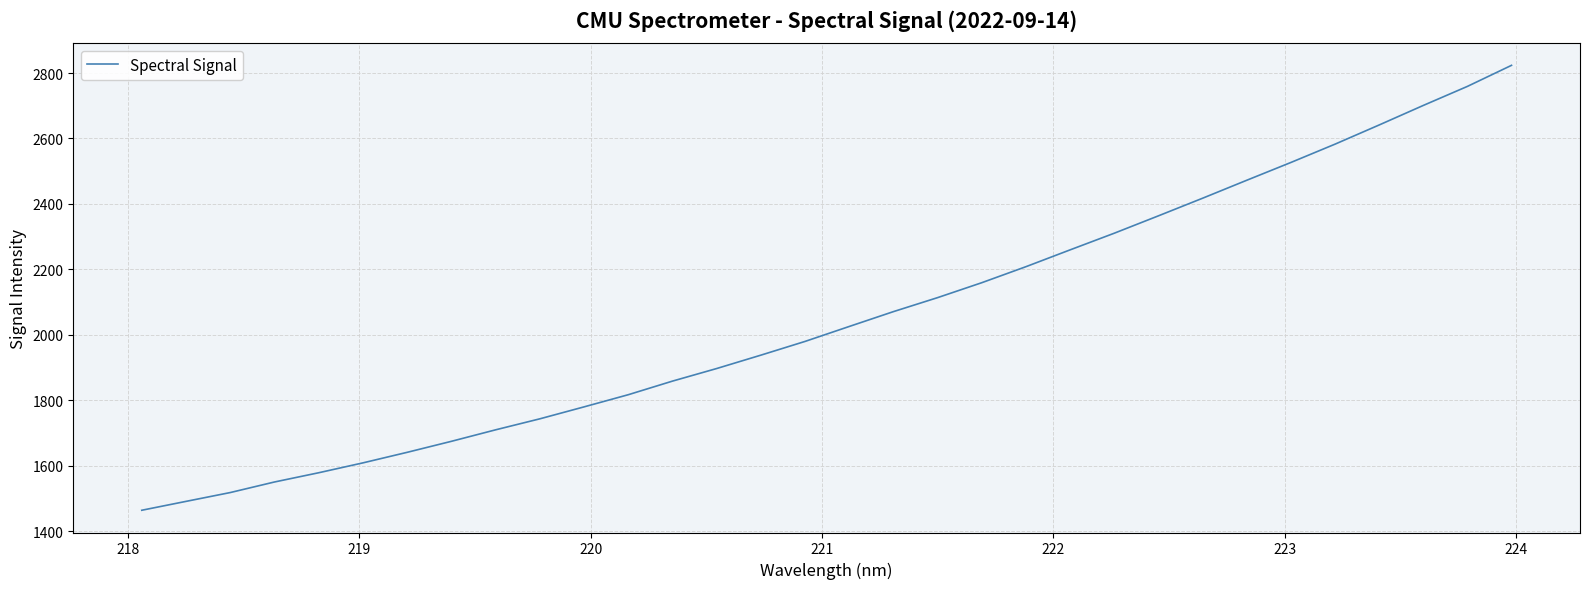

What is the smallest value displayed?

1463.9